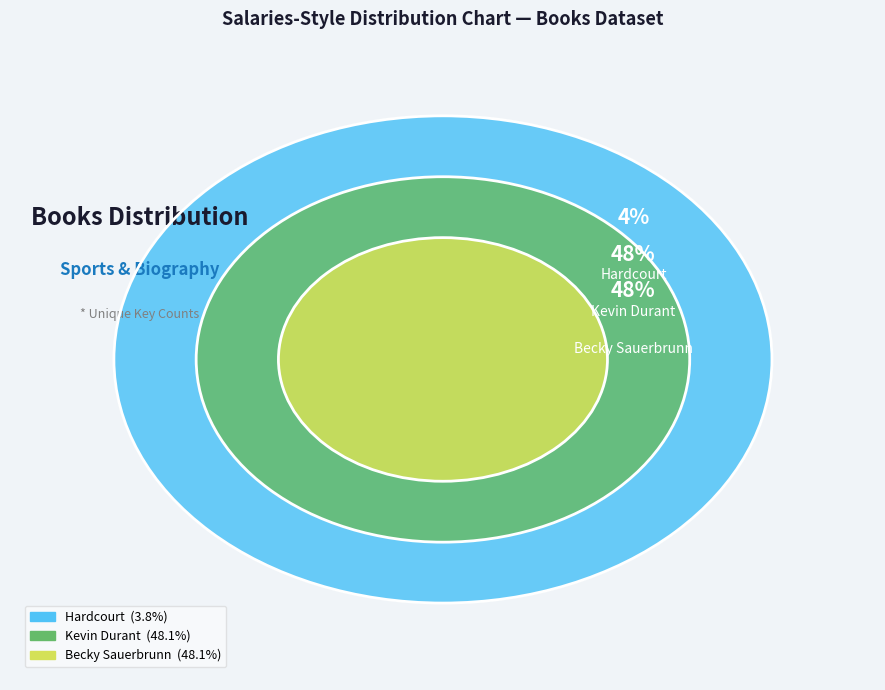

To the nearest percent, what is the difference between the Hardcourt and Kevin Durant slice percentages?

44%